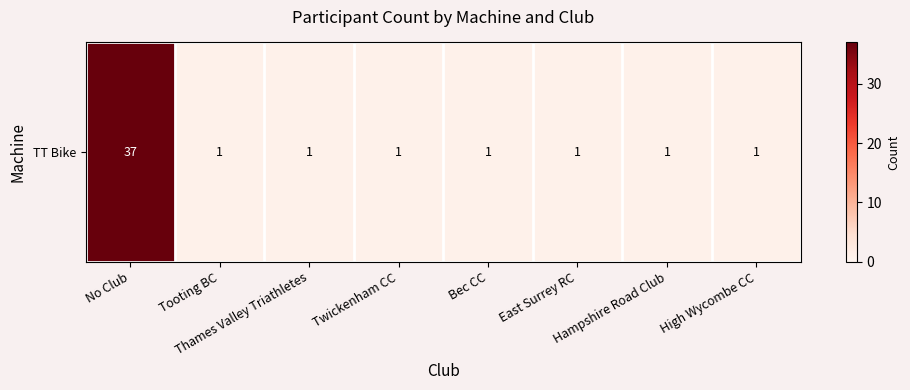

Reading left to right, extract all data points from this chart.

No Club=37	Tooting BC=1	Thames Valley Triathletes=1	Twickenham CC=1	Bec CC=1	East Surrey RC=1	Hampshire Road Club=1	High Wycombe CC=1